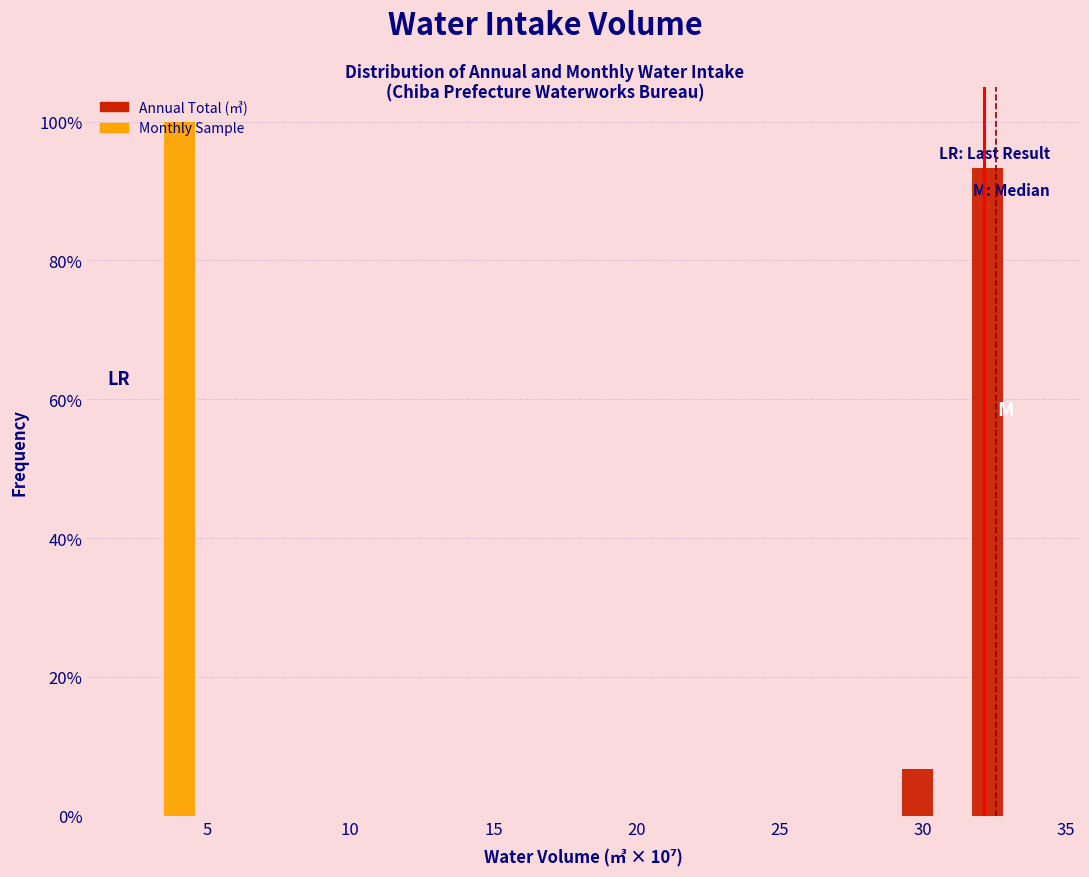

In the Monthly Sample series, which range on the x-axis has the tallest bar?

2.5 to 4.5